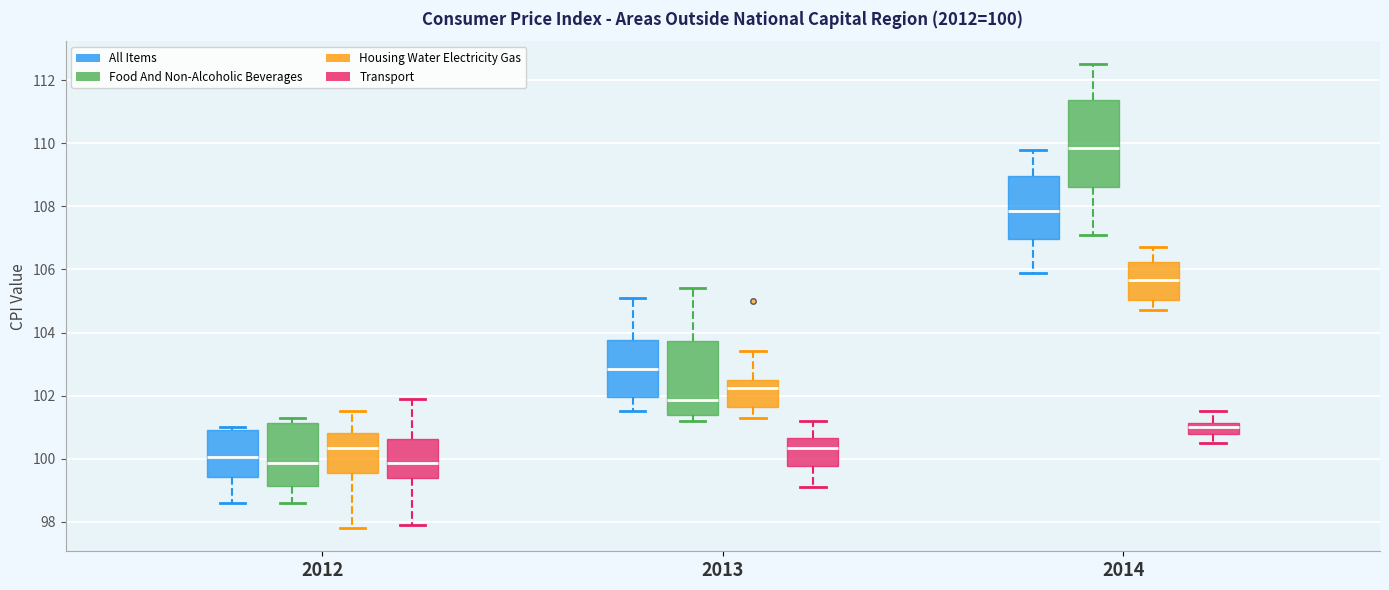

Which box's median line is the highest?

2014 (Food And Non-Alcoholic Beverages)